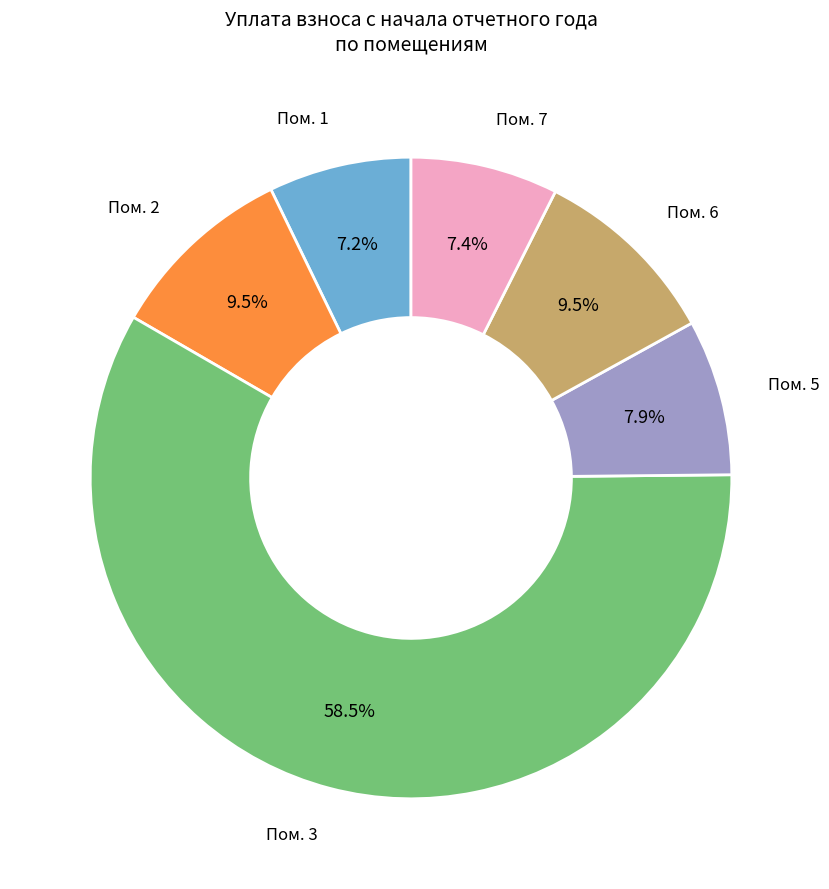

What is the majority slice?

Пом. 3